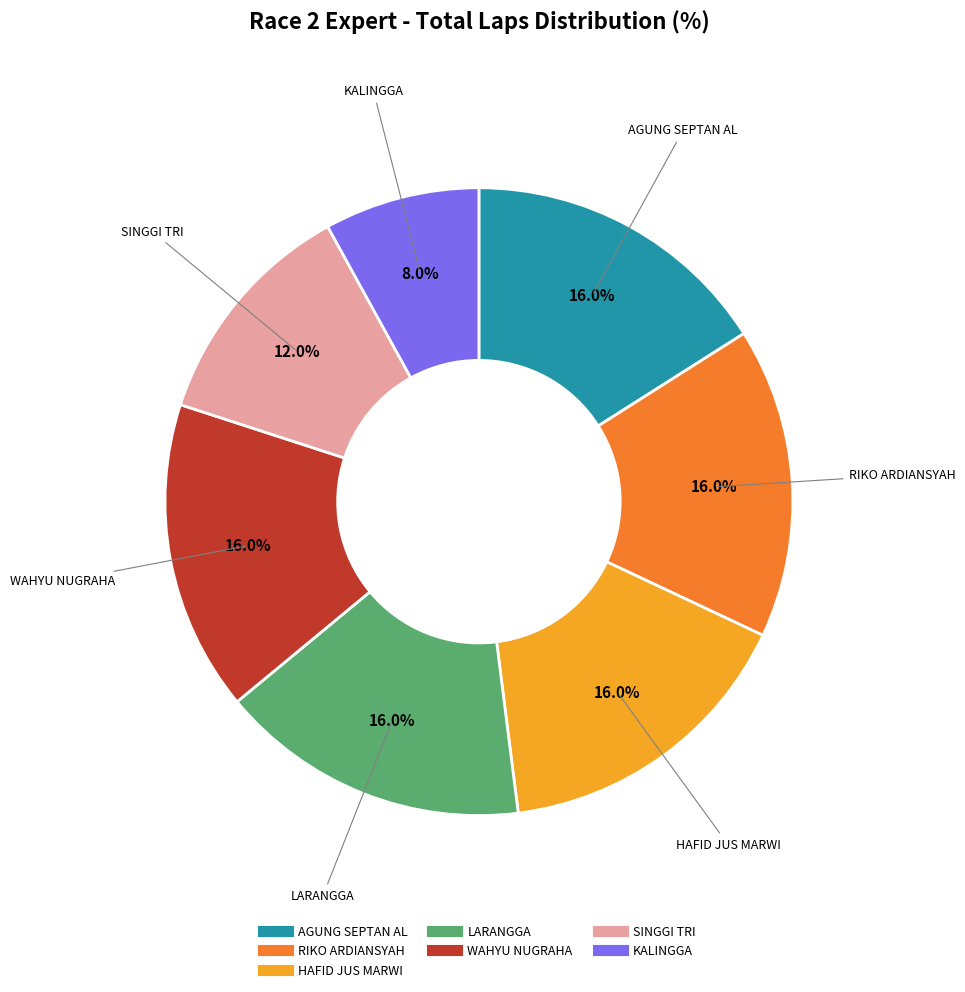

Is there any slice that represents more than half of the pie?

No